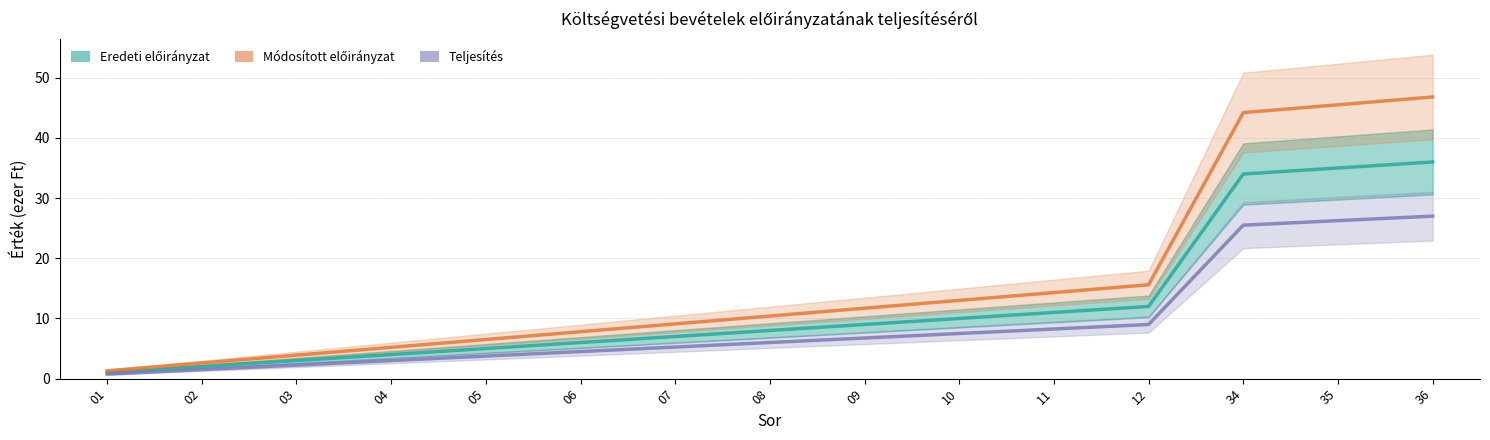

What are all the series names shown in the legend?

Eredeti előirányzat, Módosított előirányzat, Teljesítés